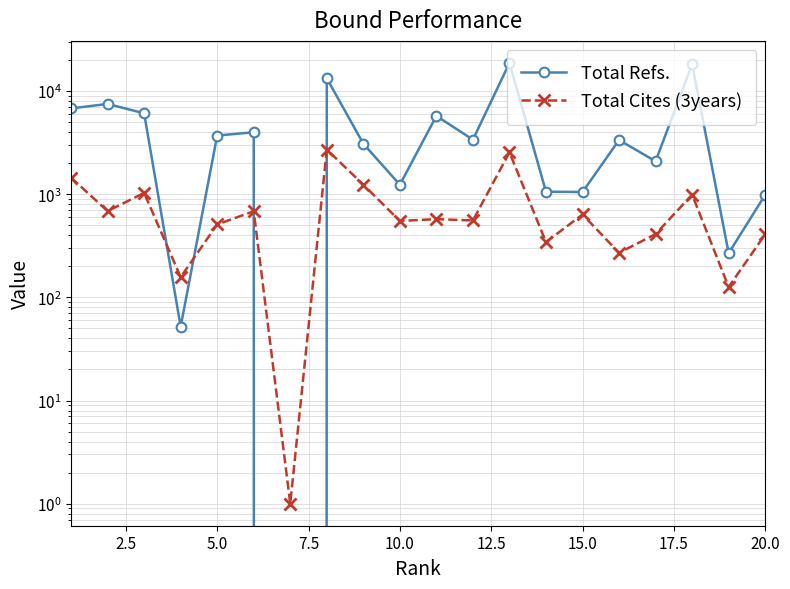

What position from the left is 2.5?

2